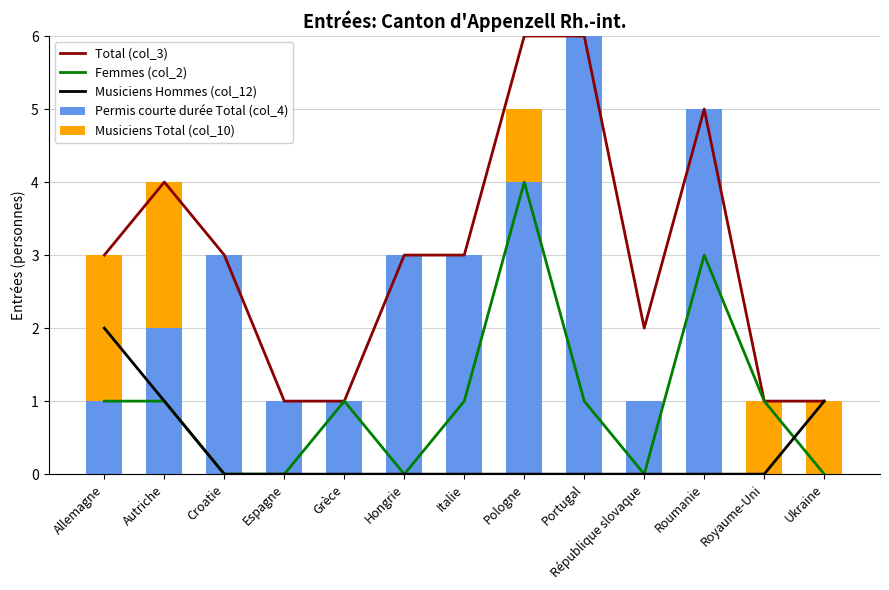

What is the difference between the second highest and second lowest values in the Permis courte durée Total (col_4) series?

5